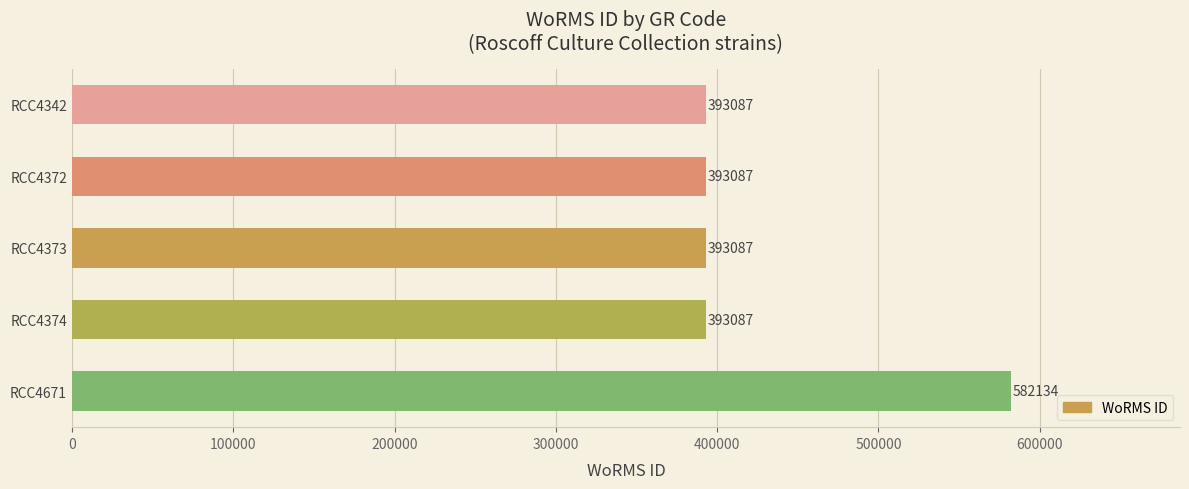

At which category does the chart reach its peak across all series?

RCC4671